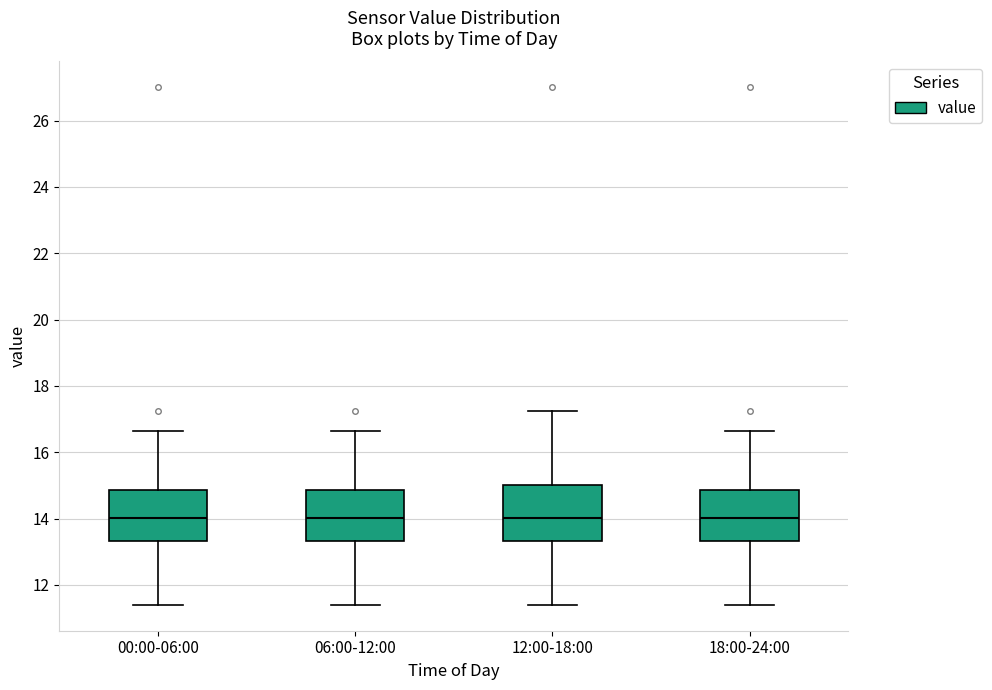

Reading left to right, transcribe this box plot: for each box, give where its median line is, the range the box spans, and where its two whiskers end, as read against the y-axis. The values are not printed on the chart, so give them approximately, as read against the axis.

00:00-06:00: median 14.0, box 13.4 to 14.8, whiskers 11.4 to 16.6
06:00-12:00: median 14.0, box 13.4 to 14.8, whiskers 11.4 to 16.6
12:00-18:00: median 14.0, box 13.4 to 15.0, whiskers 11.4 to 17.2
18:00-24:00: median 14.0, box 13.4 to 14.8, whiskers 11.4 to 16.6